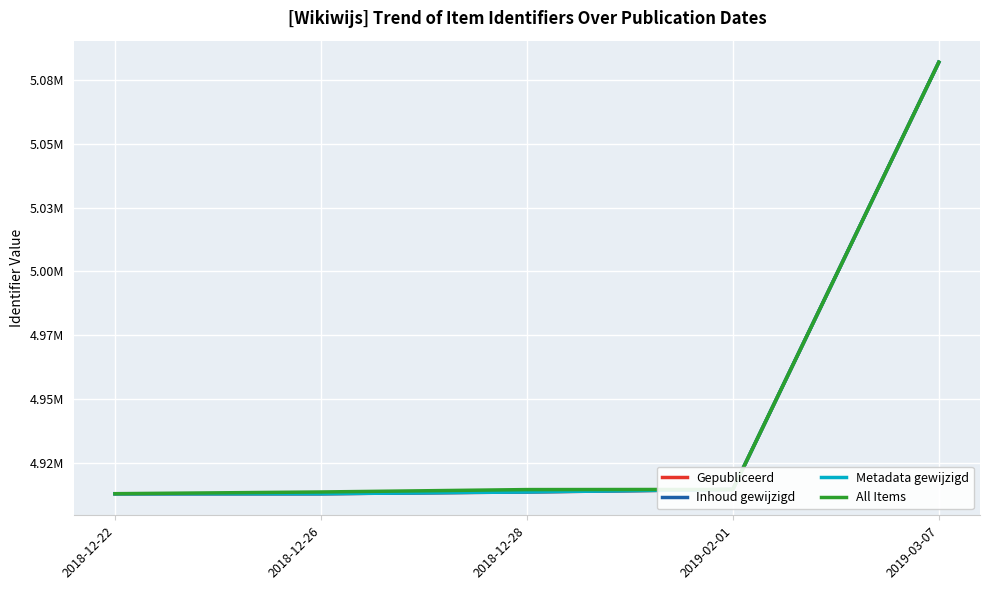

Is the value of Inhoud gewijzigd at 2018-12-28 greater than the value of Metadata gewijzigd at 2018-12-28?

Yes